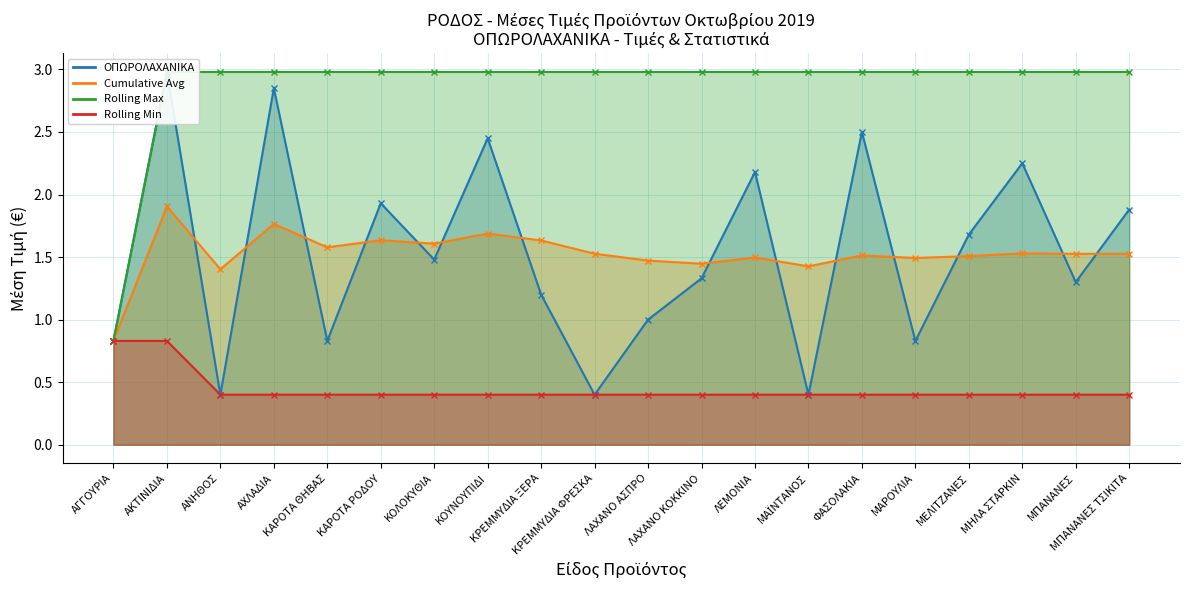

Which category has the highest value across all series?

ΑΚΤΙΝΙΔΙΑ